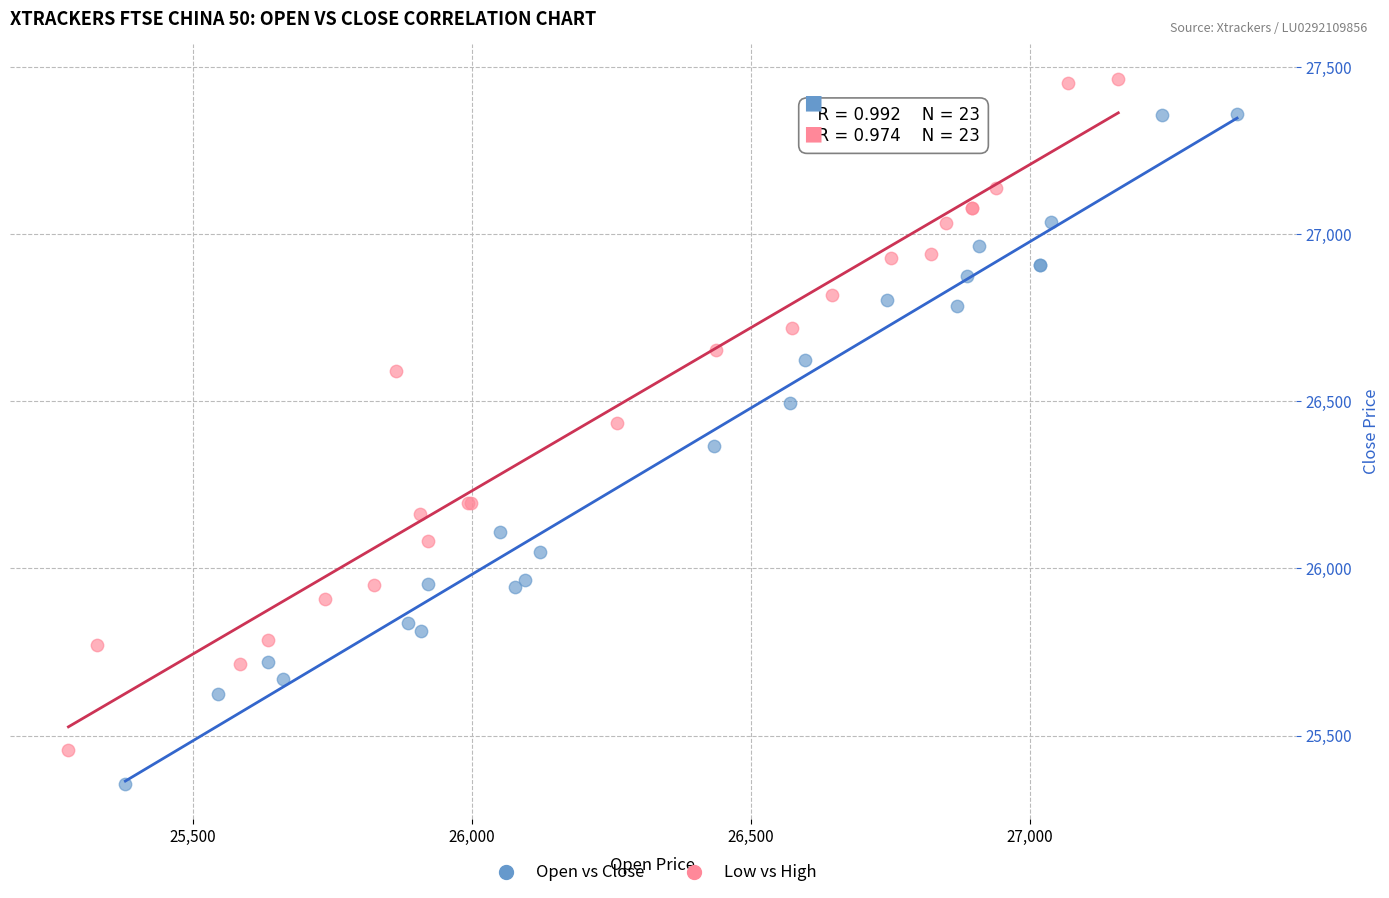

Which series reaches the minimum Y coordinate?

Open vs Close